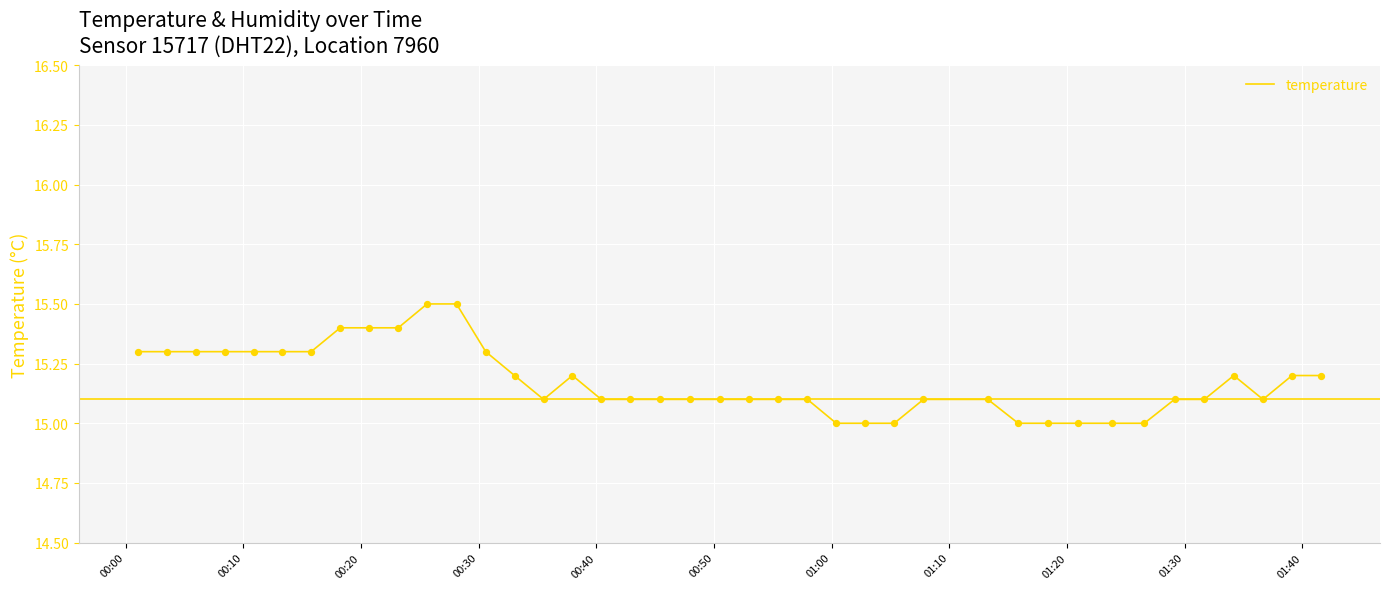

What is the greatest value displayed?

15.5